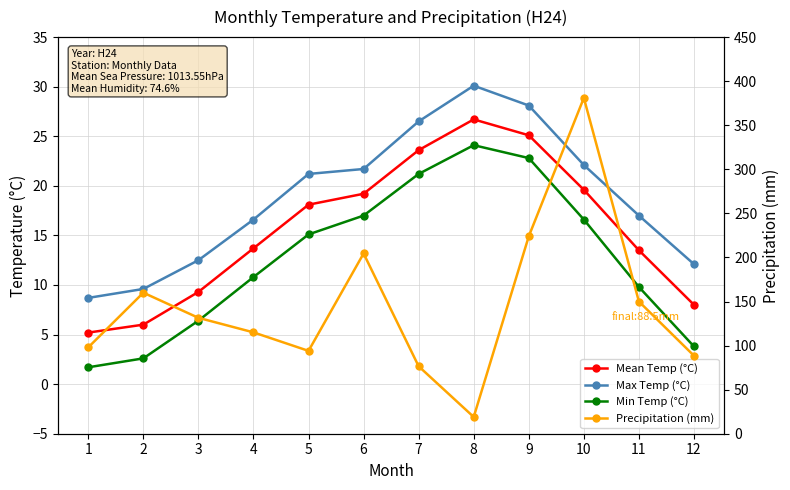

Which series has the widest spread of values?

Precipitation (mm)